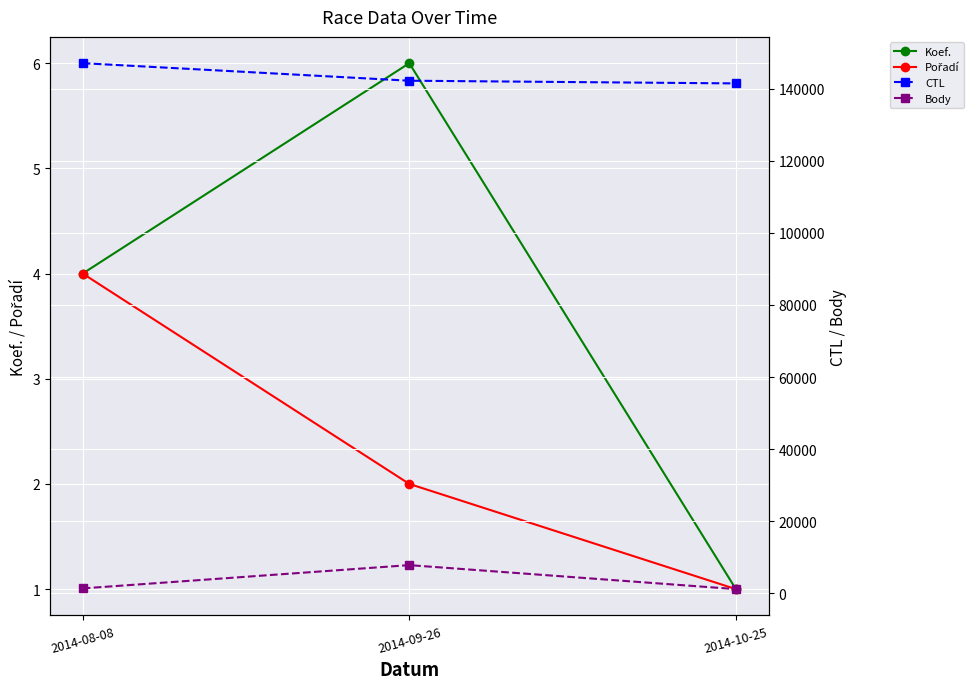

The Body series shows 7831 at 2014-09-26. True or false?

True